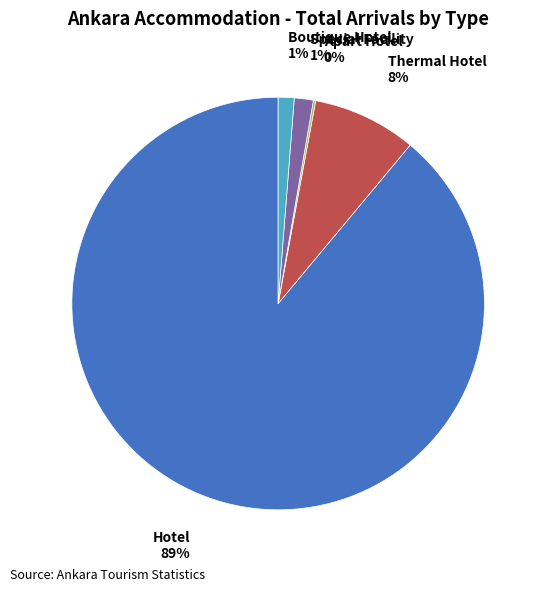

To the nearest percent, what is the average slice percentage?

20%